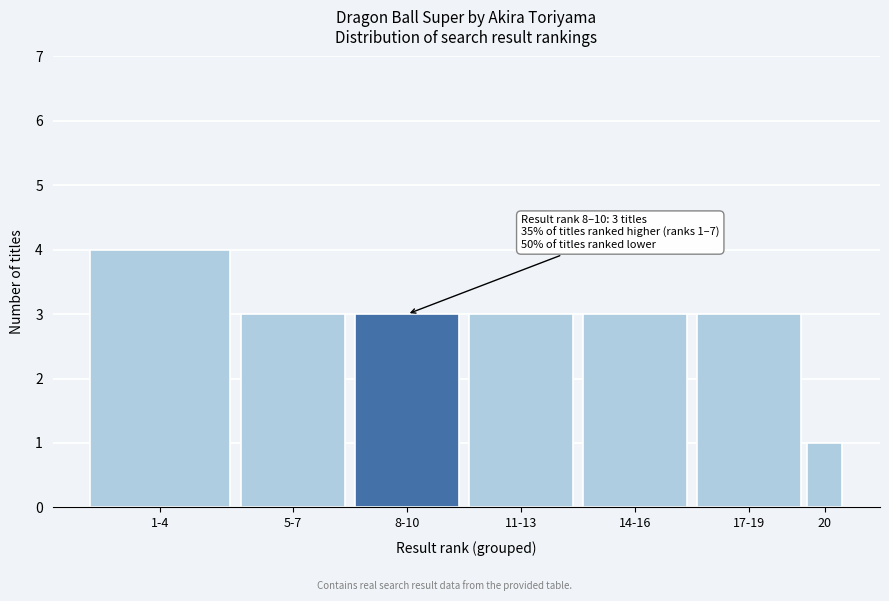

Reading left to right, transcribe all the data shown in this chart.

1-4=4	5-7=3	8-10=3	11-13=3	14-16=3	17-19=3	20=1